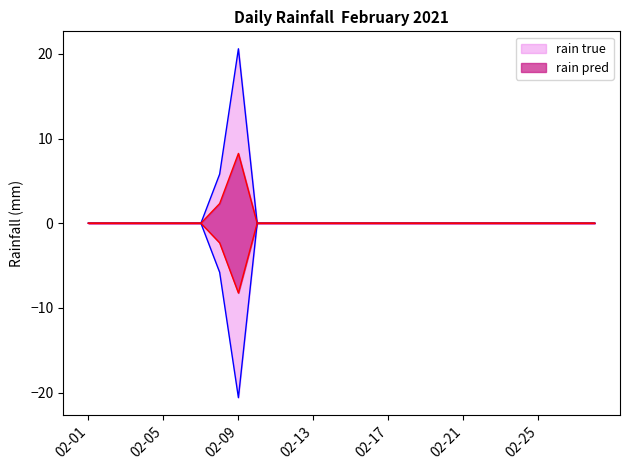

The value at 02-12 is 0.0. True or false?

True